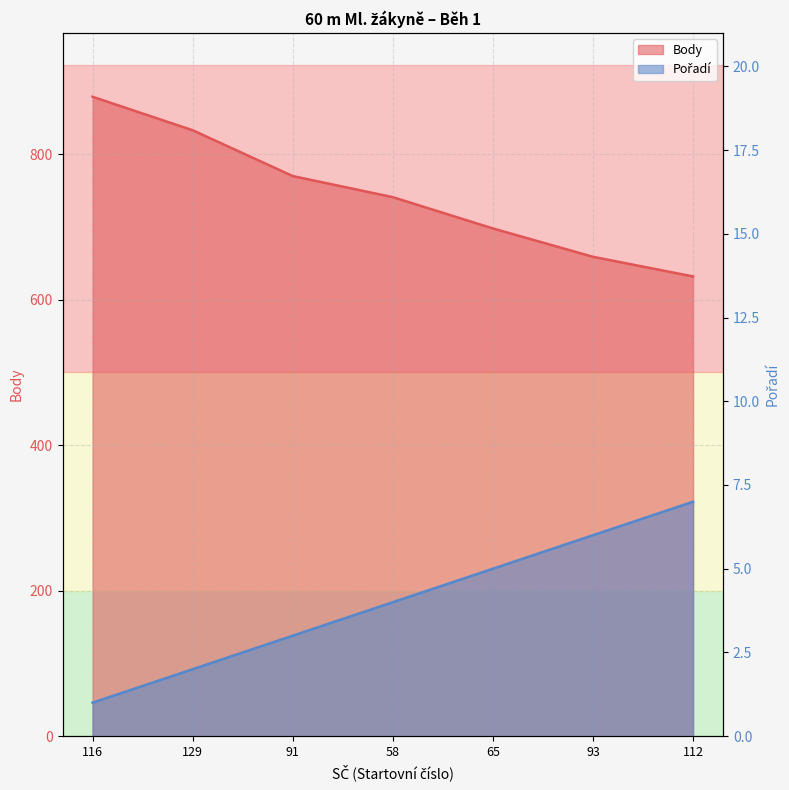

What is the average value of the Pořadí series?

4